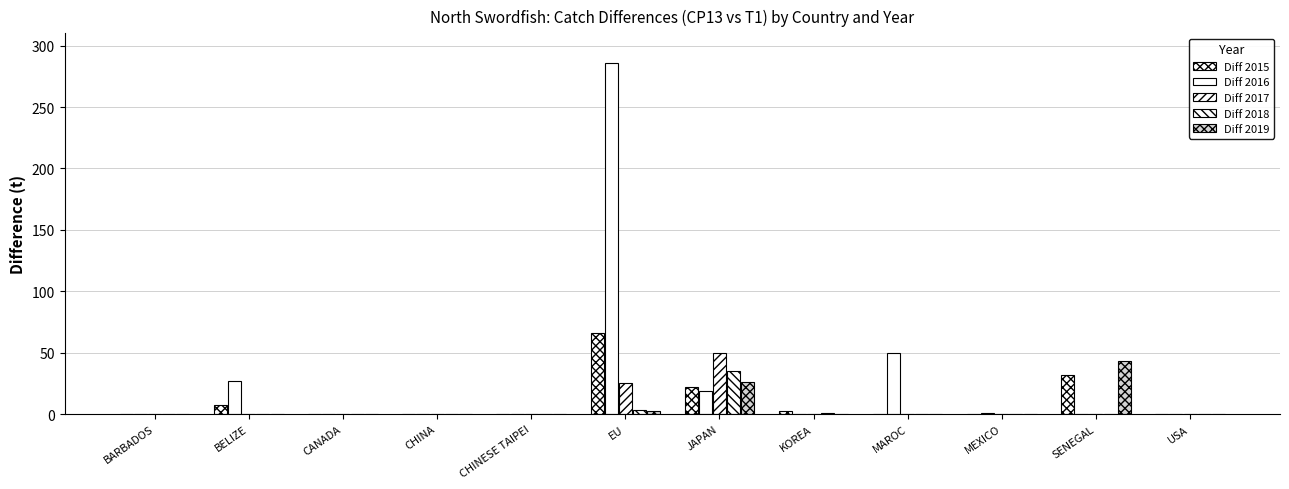

Are the bars horizontal?

No